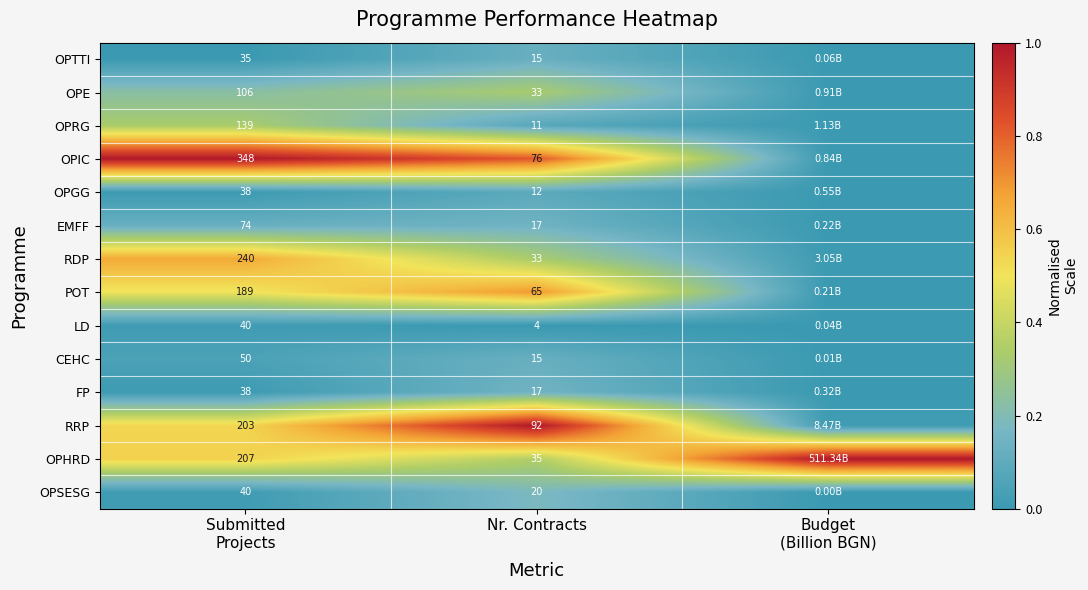

Between Submitted
Projects and Nr. Contracts, which series saw the biggest shift?

OPIC